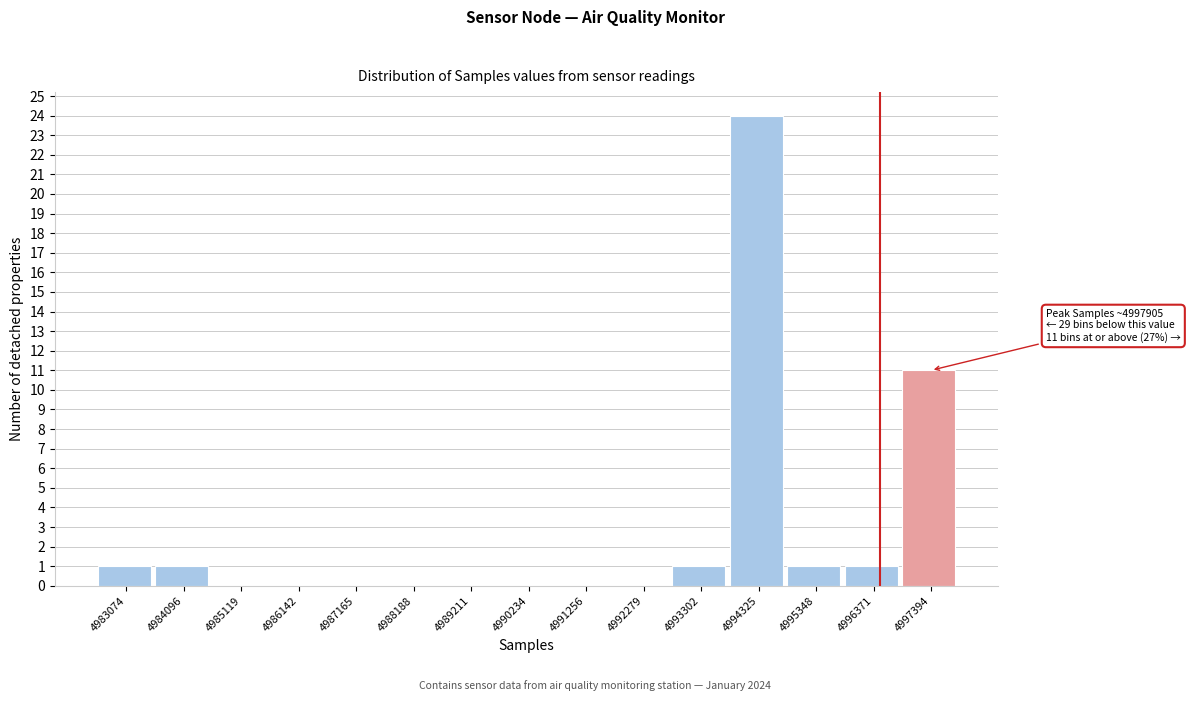

Reading left to right, transcribe all the data shown in this chart.

4983074=1	4984096=1	4985119=0	4986142=0	4987165=0	4988188=0	4989211=0	4990234=0	4991256=0	4992279=0	4993302=1	4994325=24	4995348=1	4996371=1	4997394=11